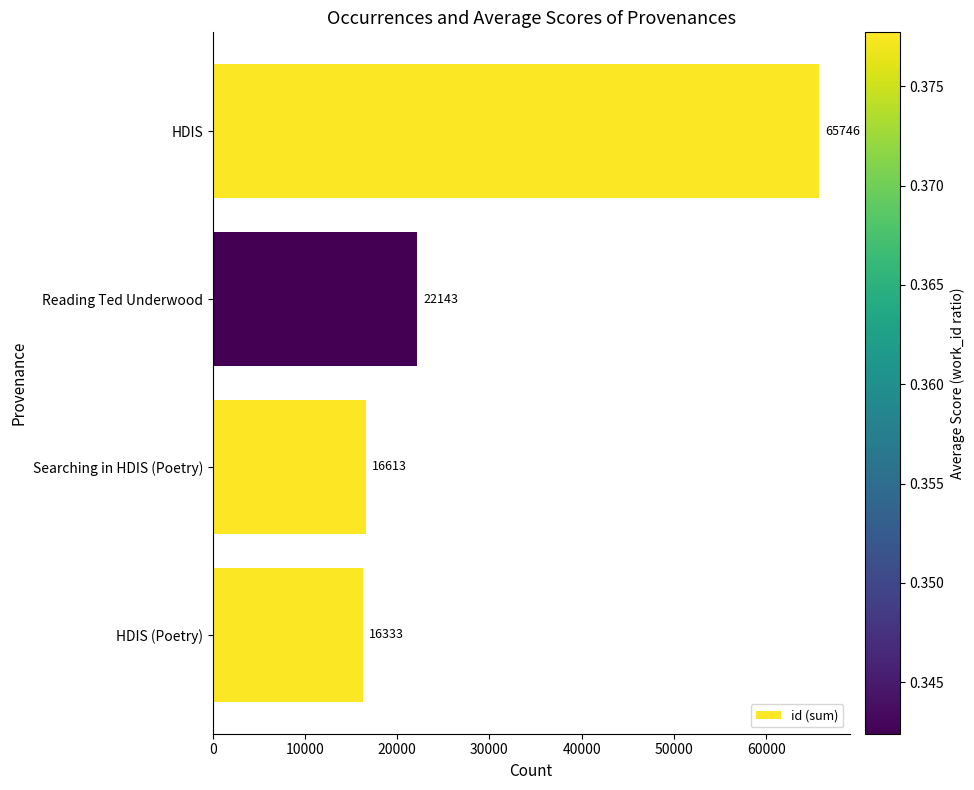

What is the greatest value displayed?

65746